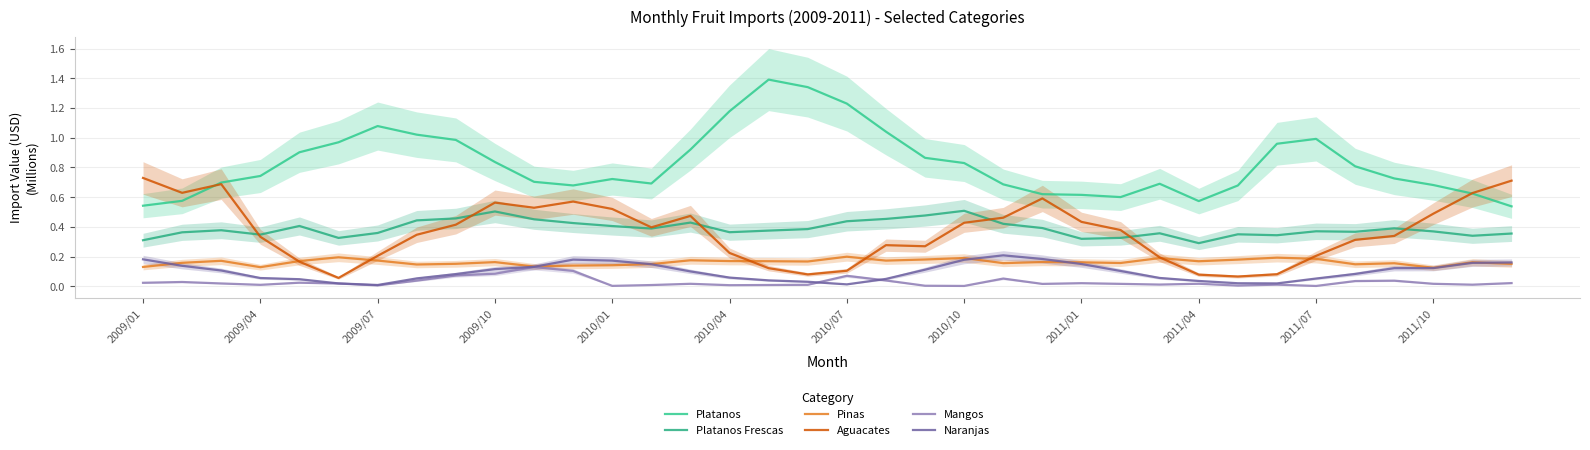

Is the value of Mangos at 2009/07 greater than the value of Pinas at 33?

No